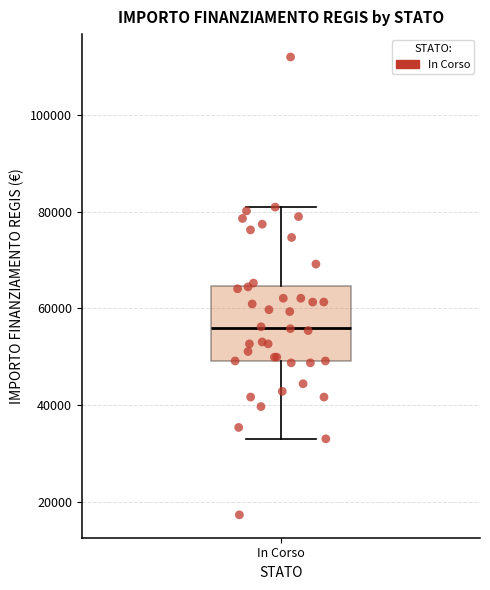

Read this box plot against the y-axis: the position of the median line, the range covered by the box, and the ends of both whiskers. The values are not printed on the chart, so give them approximately, as read against the axis.

median 56000, box 50000 to 64000, whiskers 32000 to 80000